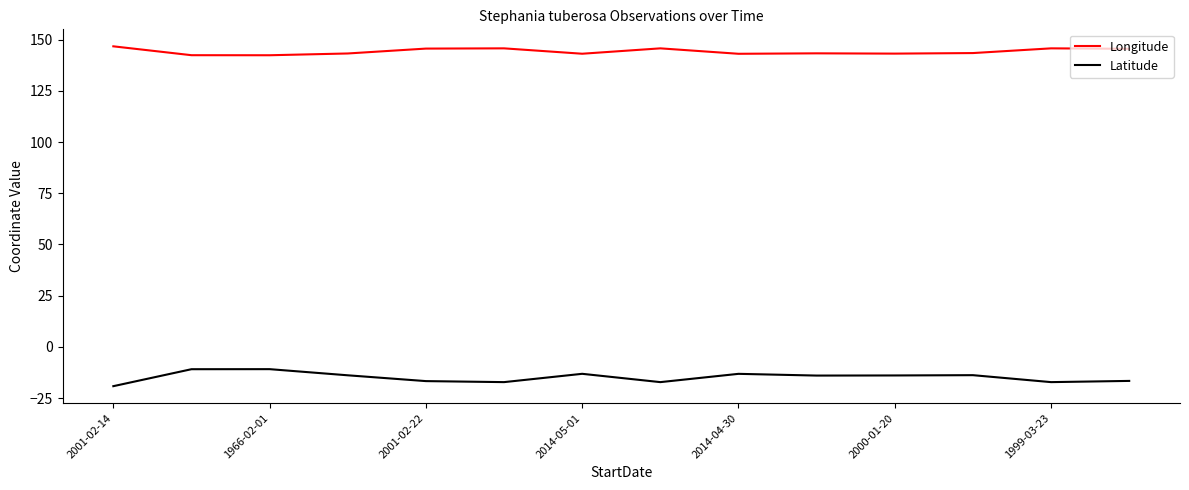

What is the difference between the maximum and minimum values in the Latitude series?

8.3